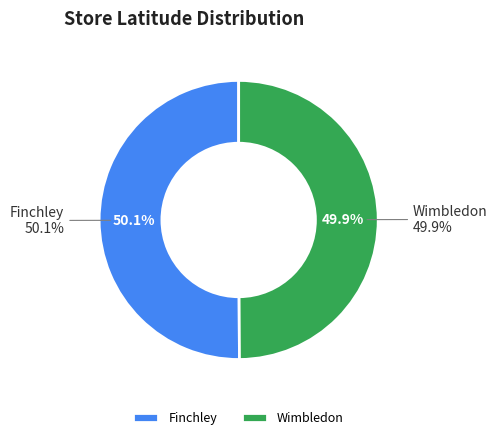

Combined, do Wimbledon and Finchley account for over 50%?

Yes